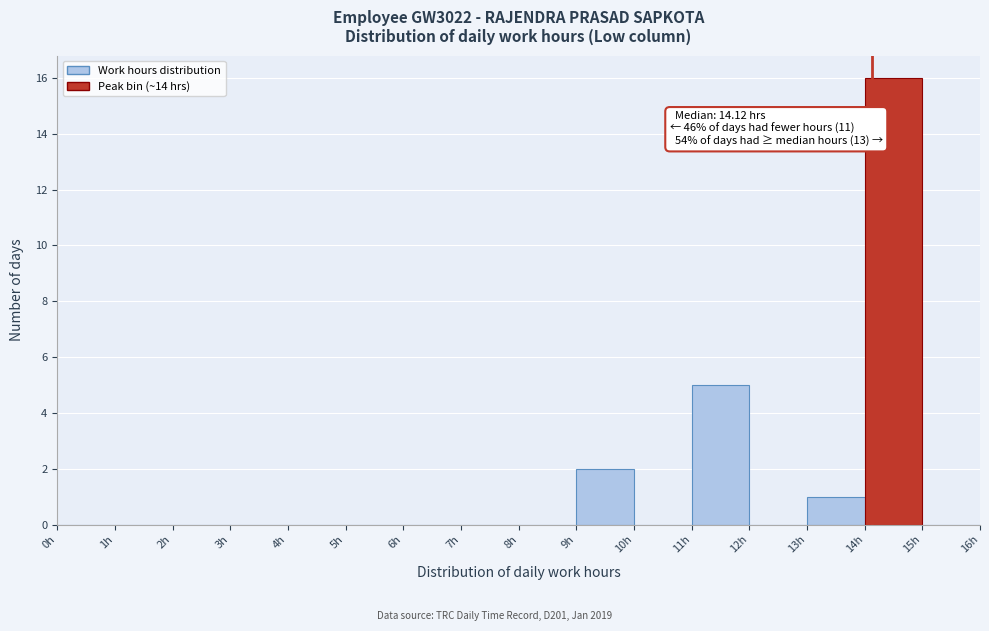

Over which range of the x-axis is the bar tallest?

14 to 15